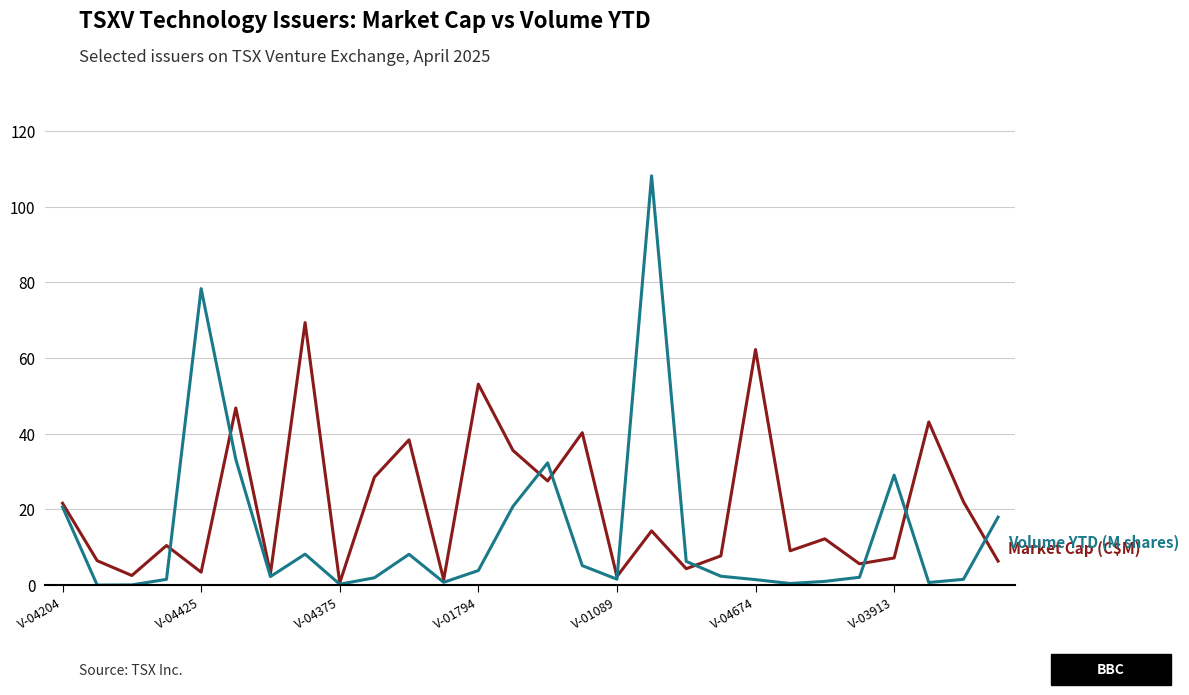

What is the maximum value shown in the chart?

108.1